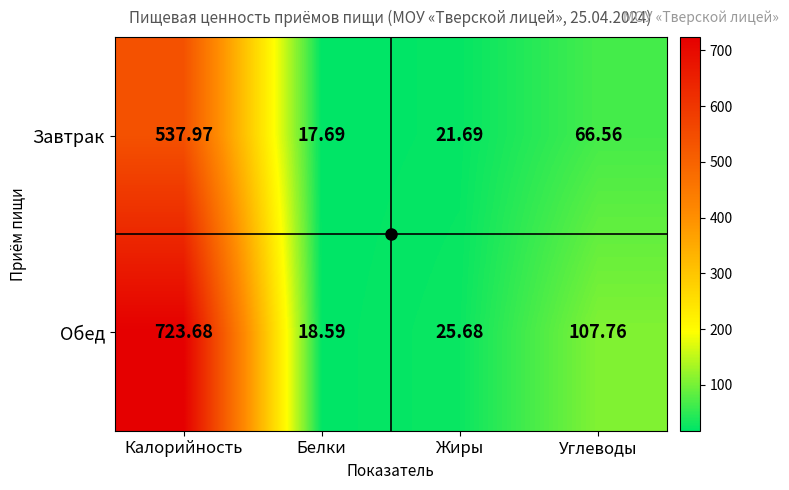

Where does the Обед series first go above 107?

Калорийность